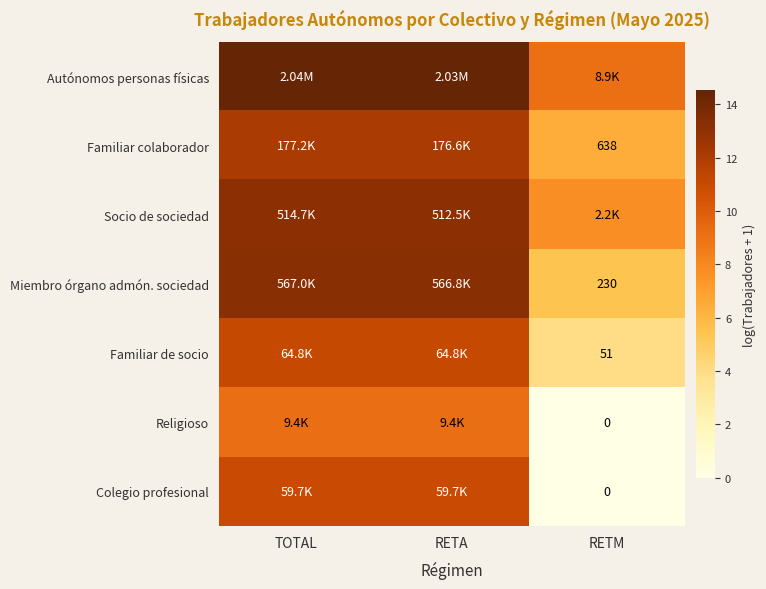

What is the average value of the Socio de sociedad series?

11.3